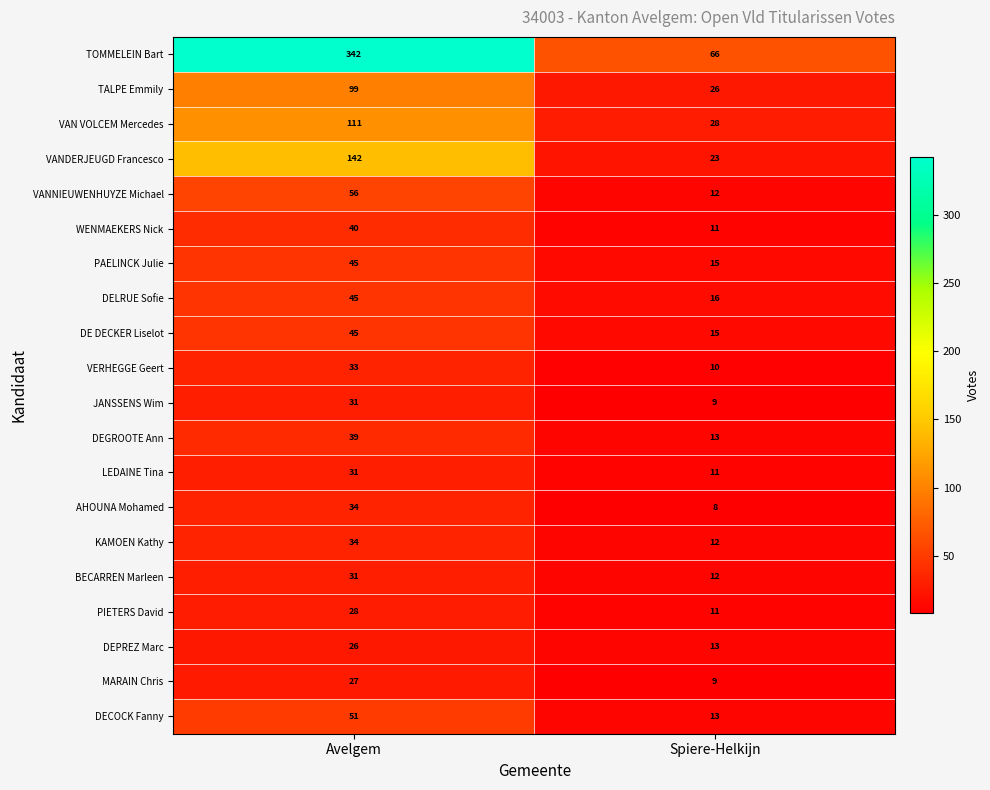

List the labels in order of TOMMELEIN Bart value, largest first.

Avelgem, Spiere-Helkijn